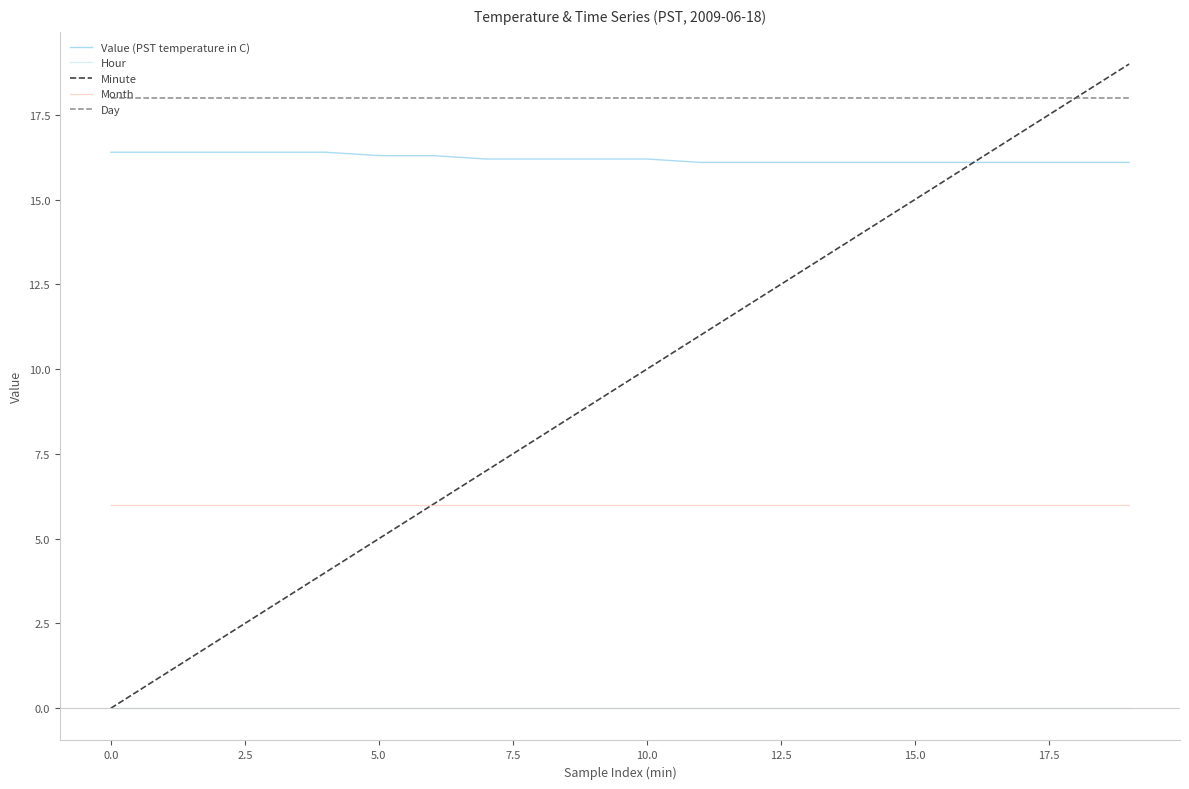

How many values in the Minute series are below 10?

10